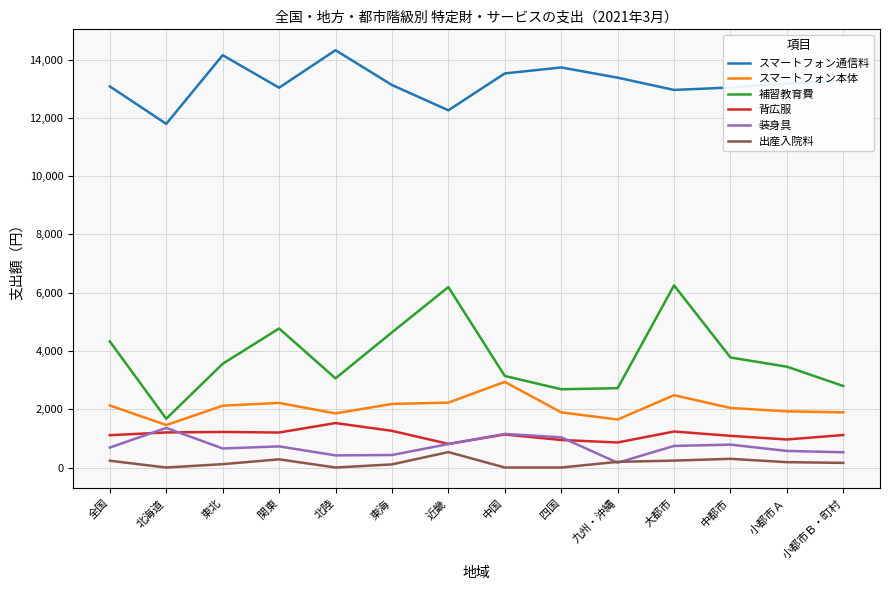

In スマートフォン本体, how many points are higher than both neighbors (excluding endpoints)?

3